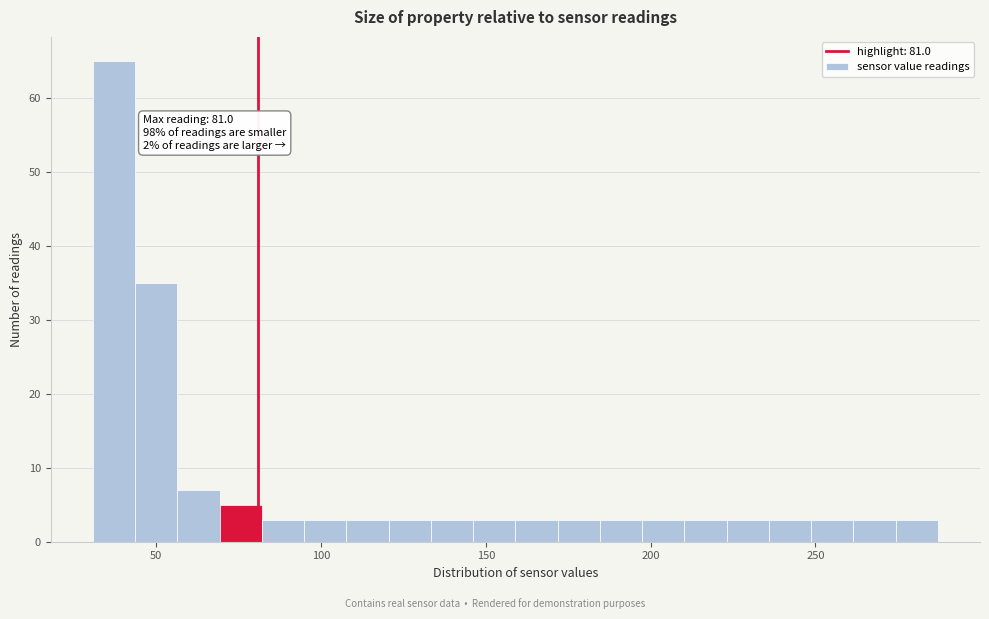

Read against the x-axis, roughly where is the centre of the tallest bar?

35